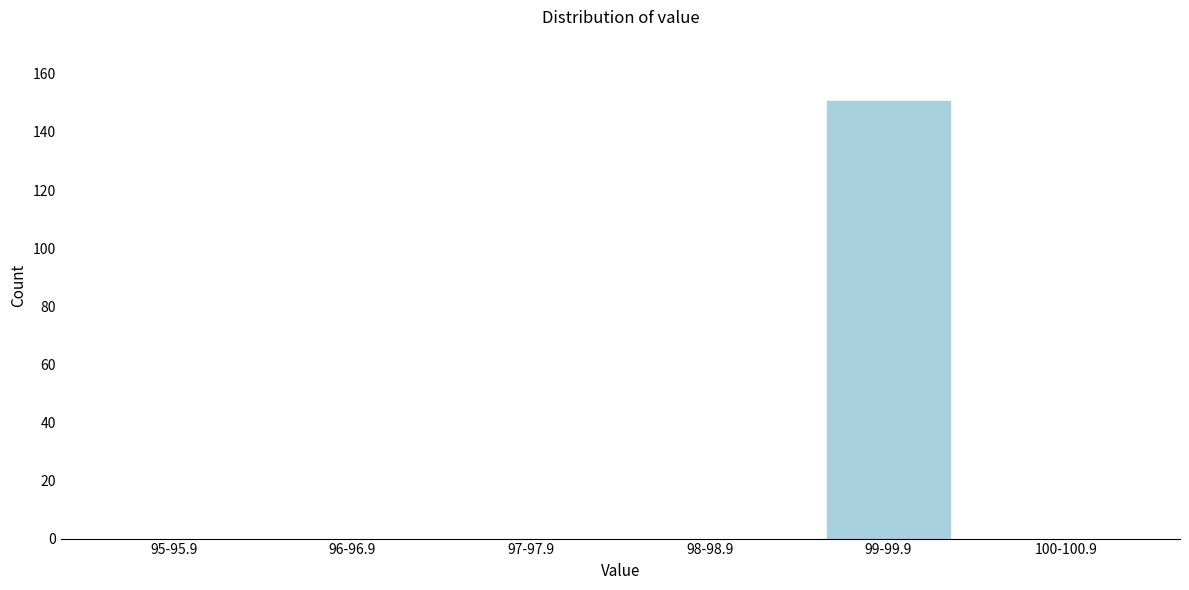

Reading right to left, list all the values displayed in this chart.

100-100.9=0	99-99.9=151	98-98.9=0	97-97.9=0	96-96.9=0	95-95.9=0